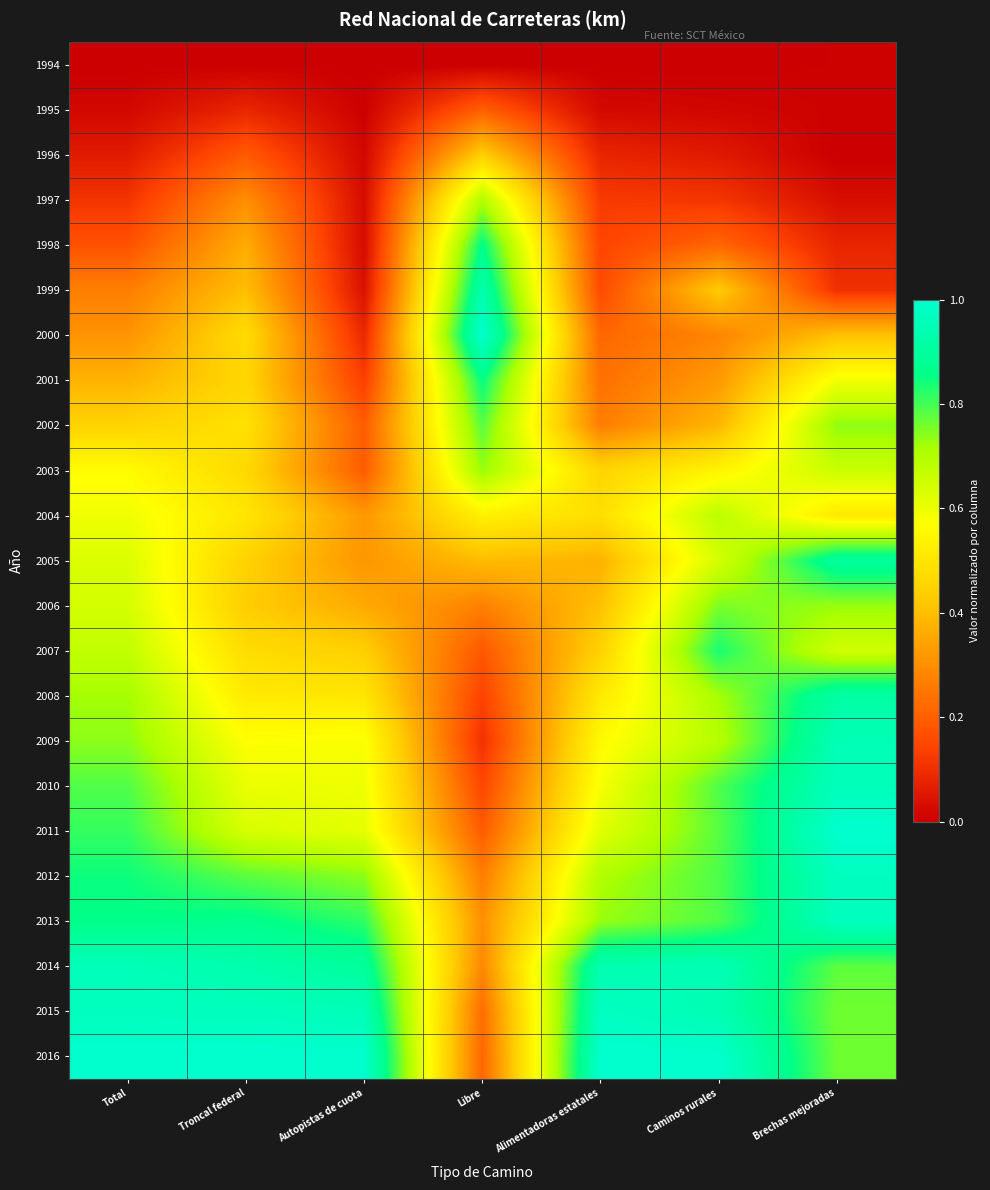

Reading left to right, what are all the values shown in this chart?

1994: Total=0.0	Troncal federal=0.0	Autopistas de cuota=0.0	Libre=0.0	Alimentadoras estatales=0.0	Caminos rurales=0.0	Brechas mejoradas=0.0
1995: Total=0.0	Troncal federal=0.1	Autopistas de cuota=0.0	Libre=0.2	Alimentadoras estatales=0.0	Caminos rurales=0.0	Brechas mejoradas=0.0
1996: Total=0.1	Troncal federal=0.2	Autopistas de cuota=0.0	Libre=0.4	Alimentadoras estatales=0.1	Caminos rurales=0.1	Brechas mejoradas=0.0
1997: Total=0.1	Troncal federal=0.3	Autopistas de cuota=0.0	Libre=0.7	Alimentadoras estatales=0.1	Caminos rurales=0.1	Brechas mejoradas=0.0
1998: Total=0.2	Troncal federal=0.4	Autopistas de cuota=0.0	Libre=0.9	Alimentadoras estatales=0.1	Caminos rurales=0.2	Brechas mejoradas=0.1
1999: Total=0.3	Troncal federal=0.4	Autopistas de cuota=0.0	Libre=0.9	Alimentadoras estatales=0.2	Caminos rurales=0.4	Brechas mejoradas=0.1
2000: Total=0.3	Troncal federal=0.5	Autopistas de cuota=0.1	Libre=1.0	Alimentadoras estatales=0.2	Caminos rurales=0.3	Brechas mejoradas=0.4
2001: Total=0.4	Troncal federal=0.5	Autopistas de cuota=0.1	Libre=0.9	Alimentadoras estatales=0.2	Caminos rurales=0.3	Brechas mejoradas=0.6
2002: Total=0.4	Troncal federal=0.5	Autopistas de cuota=0.2	Libre=0.8	Alimentadoras estatales=0.3	Caminos rurales=0.4	Brechas mejoradas=0.7
2003: Total=0.6	Troncal federal=0.5	Autopistas de cuota=0.2	Libre=0.7	Alimentadoras estatales=0.5	Caminos rurales=0.5	Brechas mejoradas=0.7
2004: Total=0.6	Troncal federal=0.5	Autopistas de cuota=0.3	Libre=0.5	Alimentadoras estatales=0.5	Caminos rurales=0.7	Brechas mejoradas=0.5
2005: Total=0.6	Troncal federal=0.4	Autopistas de cuota=0.3	Libre=0.4	Alimentadoras estatales=0.4	Caminos rurales=0.6	Brechas mejoradas=0.9
2006: Total=0.6	Troncal federal=0.4	Autopistas de cuota=0.4	Libre=0.3	Alimentadoras estatales=0.4	Caminos rurales=0.8	Brechas mejoradas=0.7
2007: Total=0.7	Troncal federal=0.5	Autopistas de cuota=0.4	Libre=0.2	Alimentadoras estatales=0.4	Caminos rurales=0.8	Brechas mejoradas=0.6
2008: Total=0.7	Troncal federal=0.5	Autopistas de cuota=0.5	Libre=0.1	Alimentadoras estatales=0.5	Caminos rurales=0.7	Brechas mejoradas=0.9
2009: Total=0.7	Troncal federal=0.6	Autopistas de cuota=0.6	Libre=0.1	Alimentadoras estatales=0.6	Caminos rurales=0.7	Brechas mejoradas=1.0
2010: Total=0.8	Troncal federal=0.6	Autopistas de cuota=0.6	Libre=0.1	Alimentadoras estatales=0.6	Caminos rurales=0.8	Brechas mejoradas=1.0
2011: Total=0.8	Troncal federal=0.6	Autopistas de cuota=0.6	Libre=0.2	Alimentadoras estatales=0.6	Caminos rurales=0.8	Brechas mejoradas=1.0
2012: Total=0.8	Troncal federal=0.8	Autopistas de cuota=0.7	Libre=0.3	Alimentadoras estatales=0.7	Caminos rurales=0.8	Brechas mejoradas=1.0
2013: Total=0.9	Troncal federal=0.9	Autopistas de cuota=0.8	Libre=0.3	Alimentadoras estatales=0.7	Caminos rurales=0.8	Brechas mejoradas=1.0
2014: Total=1.0	Troncal federal=0.9	Autopistas de cuota=0.9	Libre=0.3	Alimentadoras estatales=0.9	Caminos rurales=1.0	Brechas mejoradas=0.8
2015: Total=1.0	Troncal federal=1.0	Autopistas de cuota=1.0	Libre=0.2	Alimentadoras estatales=1.0	Caminos rurales=0.9	Brechas mejoradas=0.8
2016: Total=1.0	Troncal federal=1.0	Autopistas de cuota=1.0	Libre=0.2	Alimentadoras estatales=1.0	Caminos rurales=1.0	Brechas mejoradas=0.8